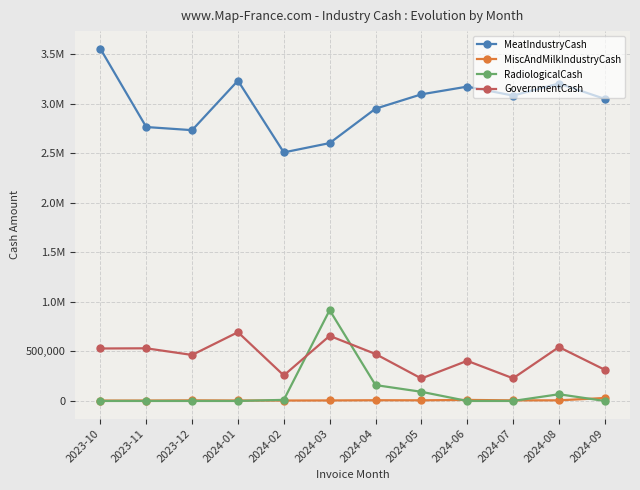

What is the total value across all series at 2024-08?

3821775.9